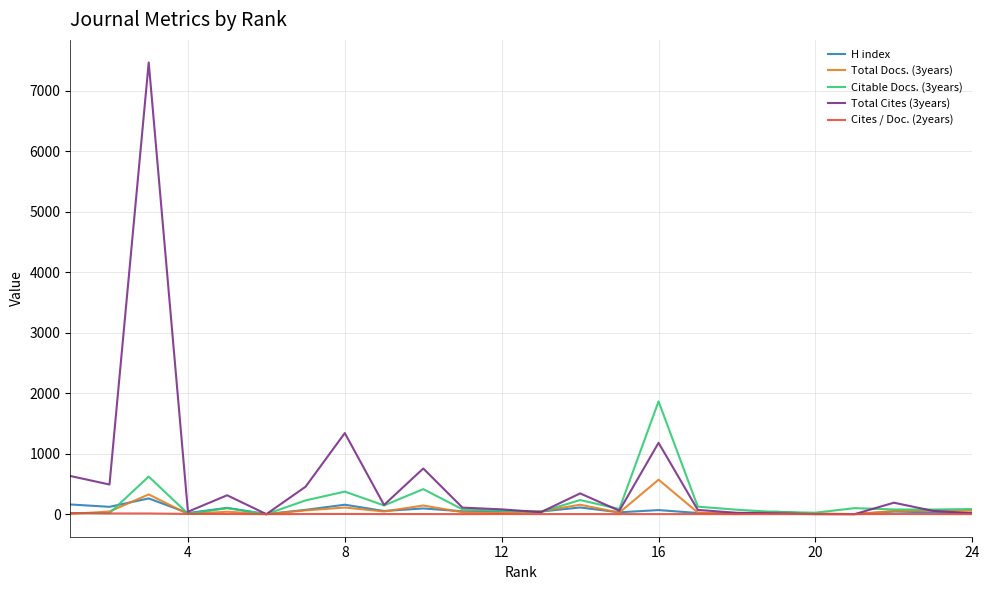

Which series has the widest spread of values?

Total Cites (3years)